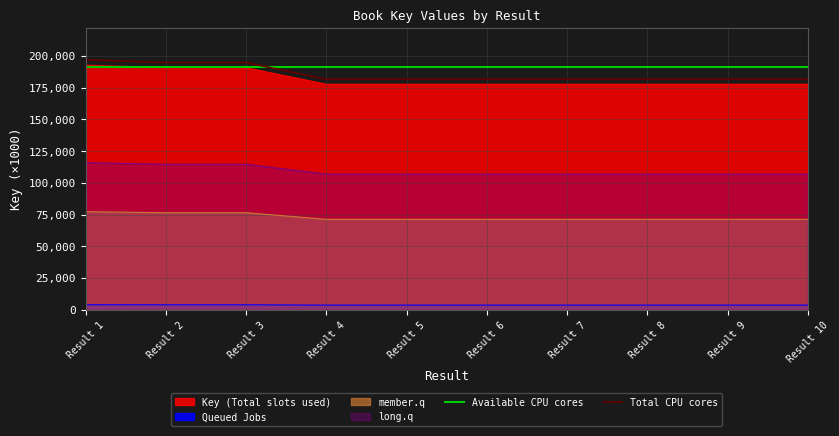

What is the difference between the second highest and minimum values in the Total CPU cores series?

13243.5